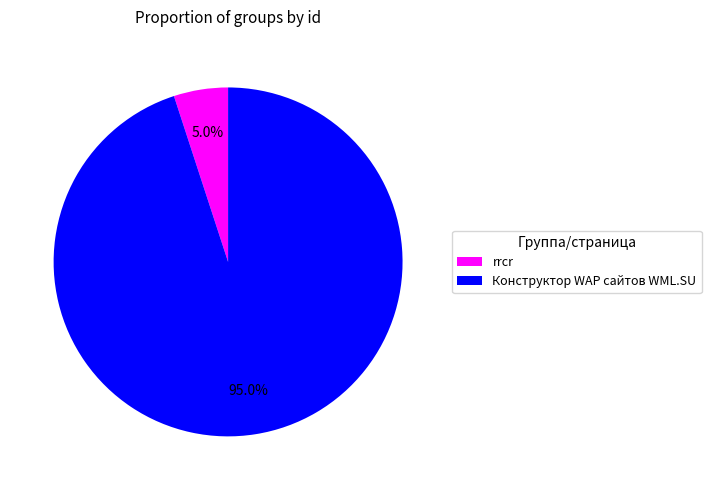

Does Конструктор WAP сайтов WML.SU account for over 50% of the chart?

Yes